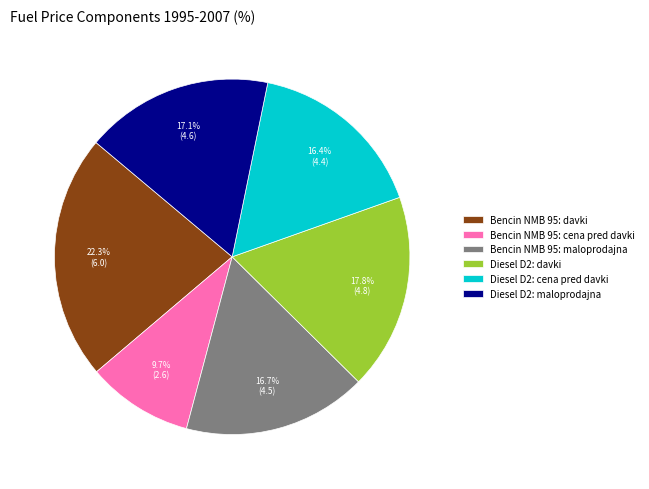

Is there any slice that represents more than half of the pie?

No